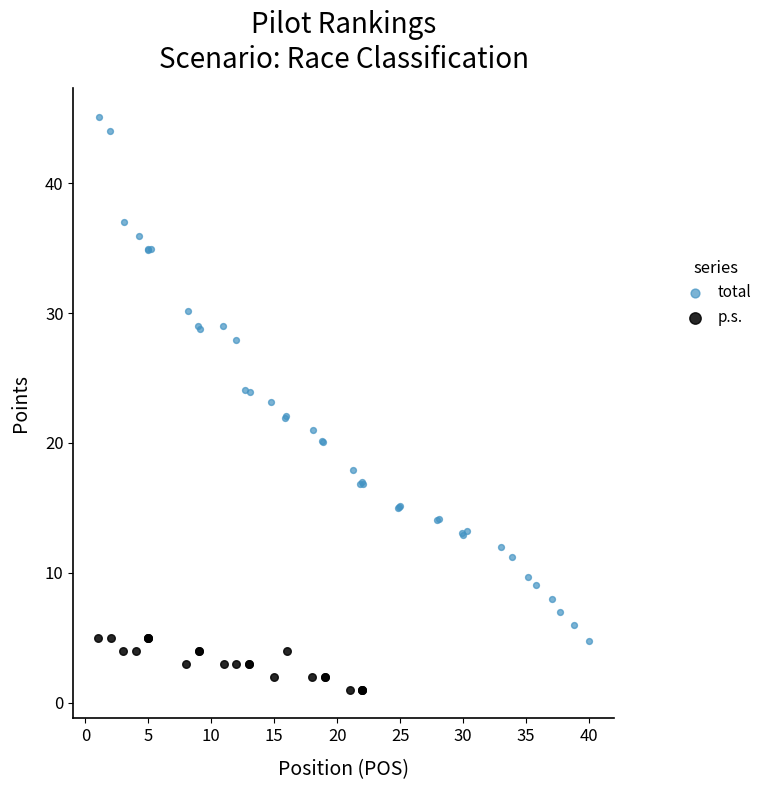

Which series reaches the maximum Y coordinate?

total